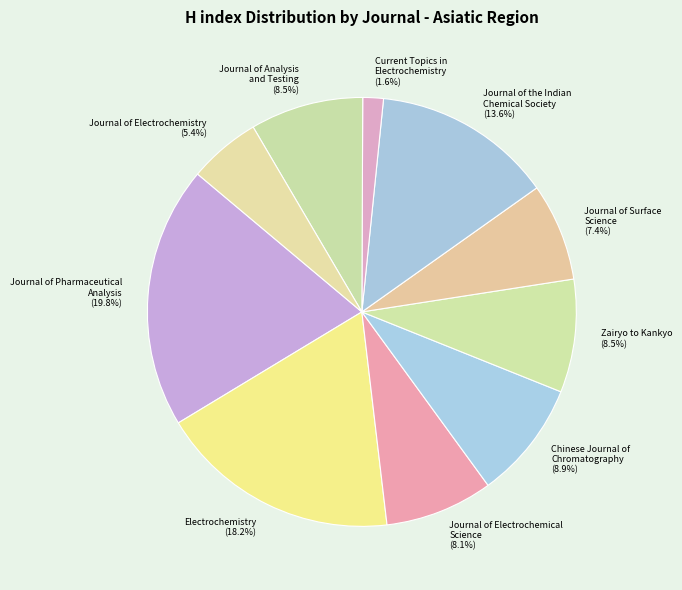

Between Journal of Electrochemistry and Current Topics in Electrochemistry, which is larger?

Journal of Electrochemistry